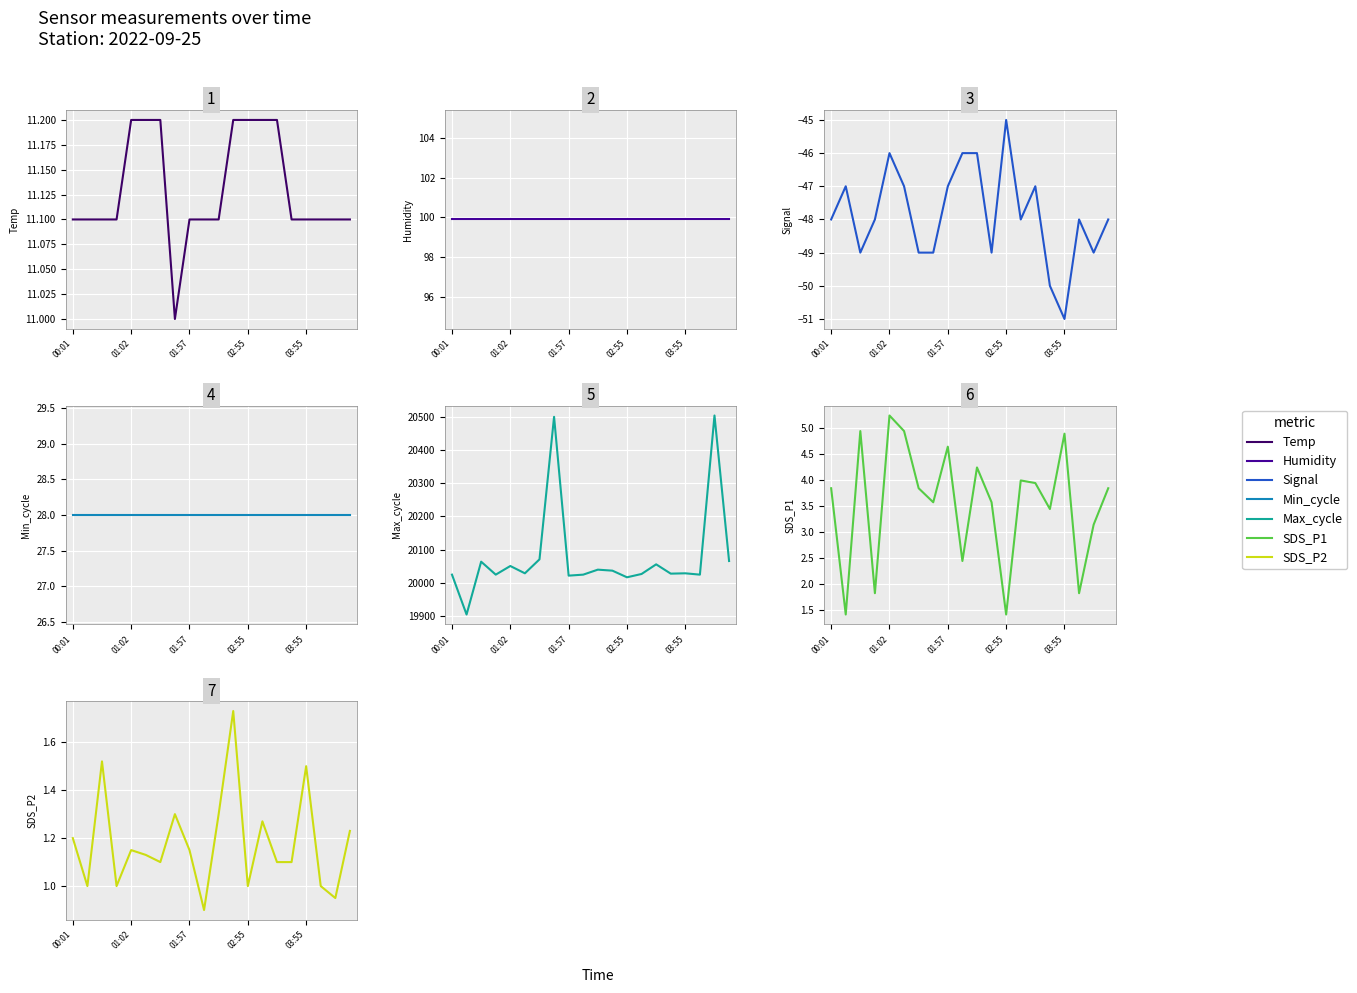

The value of Max_cycle at 03:40 is 20028.0. True or false?

True